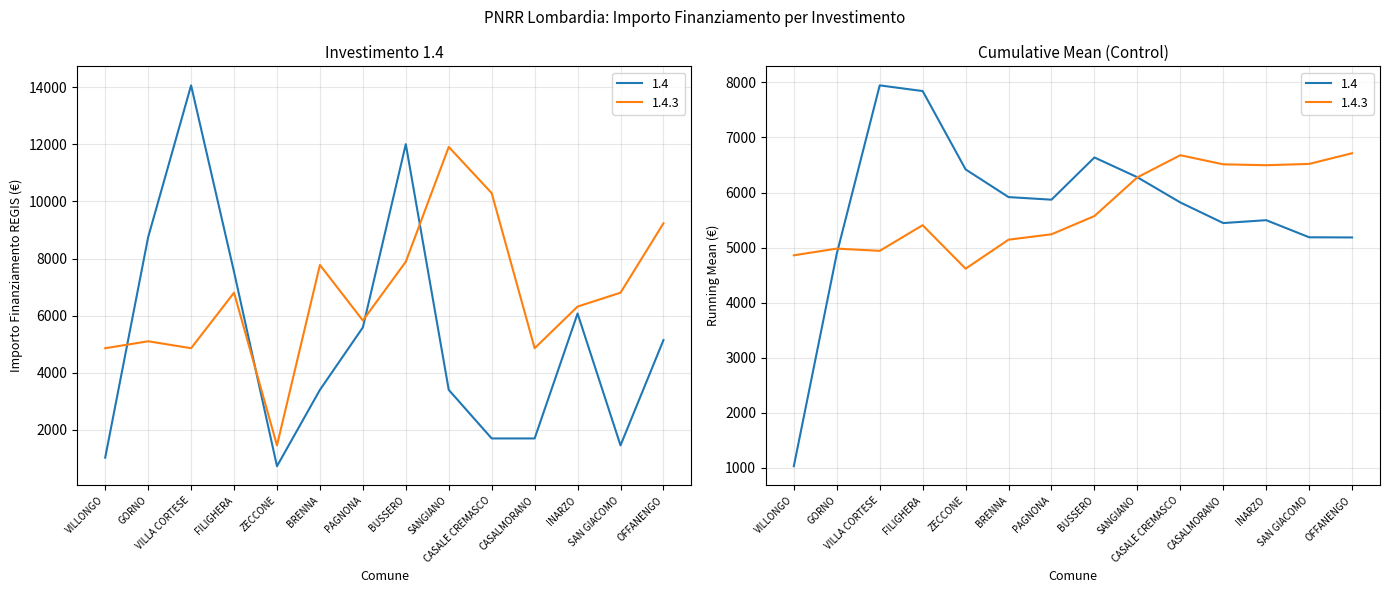

Reading right to left, what are all the values shown in this chart?

1.4: 5145	1458	6075	1701	1701	3402	12005	5589	3402	729	7533	14063	8748	1029
1.4.3: 9234	6804	6318	4860	10290	11907	7889	5831	7776	1458	6804	4860	5103	4860